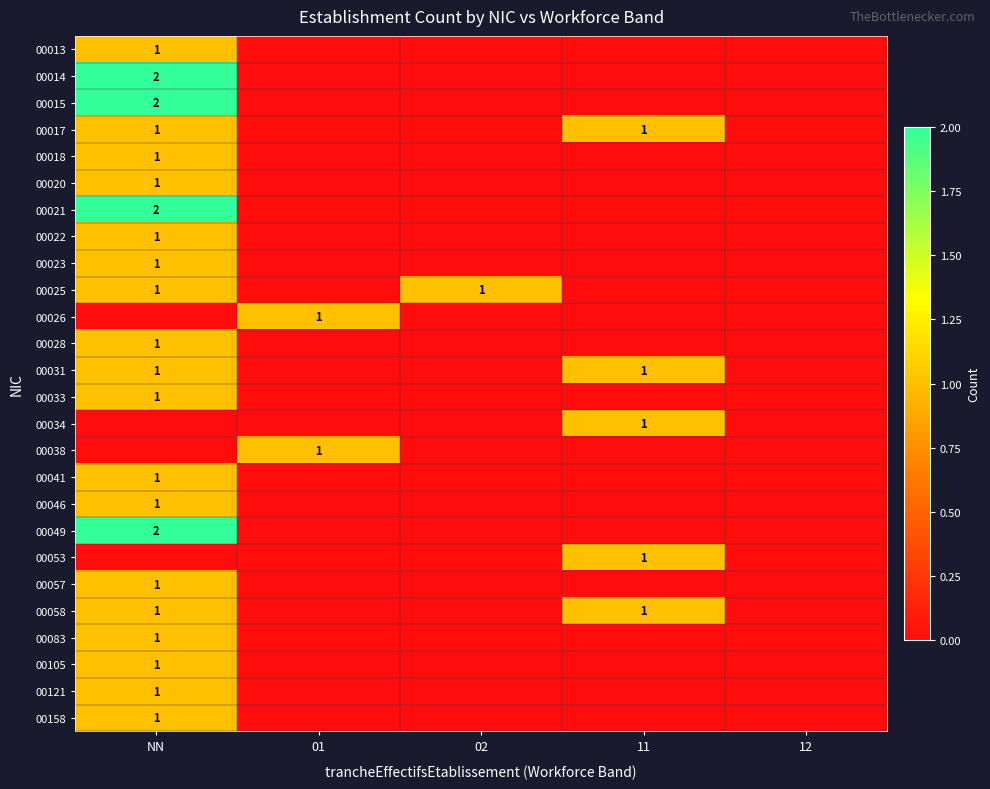

Which category has the highest value in the 00028 series?

NN